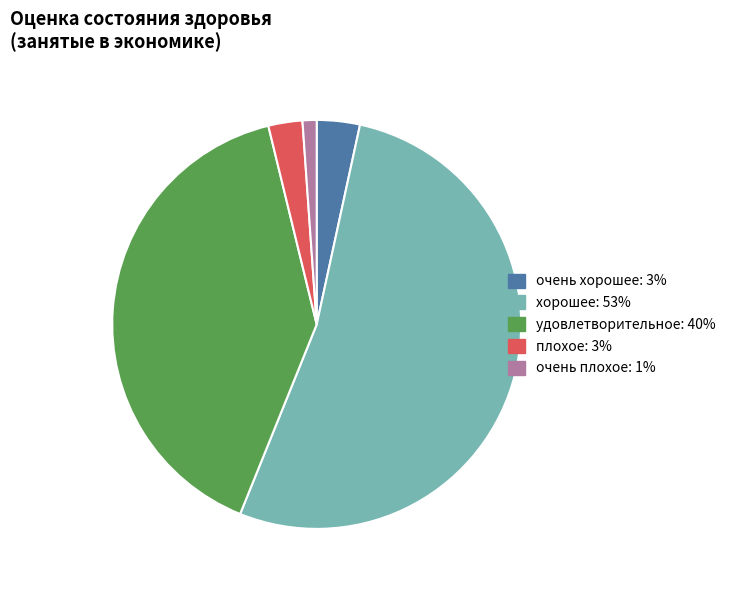

Rank the categories by value from lowest to highest.

очень плохое, плохое, очень хорошее, удовлетворительное, хорошее